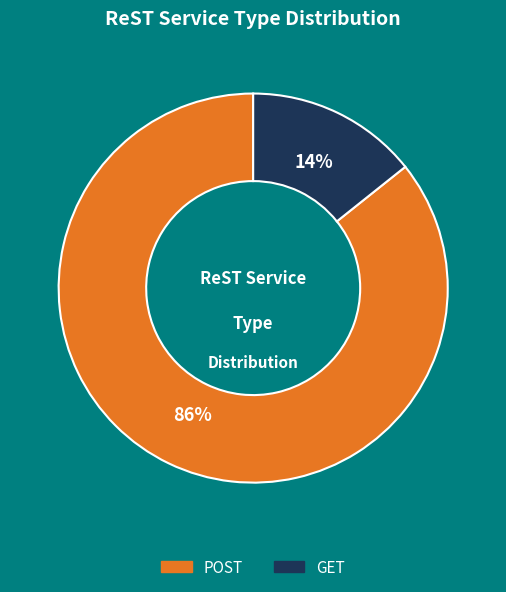

Which has a higher value, POST or GET?

POST